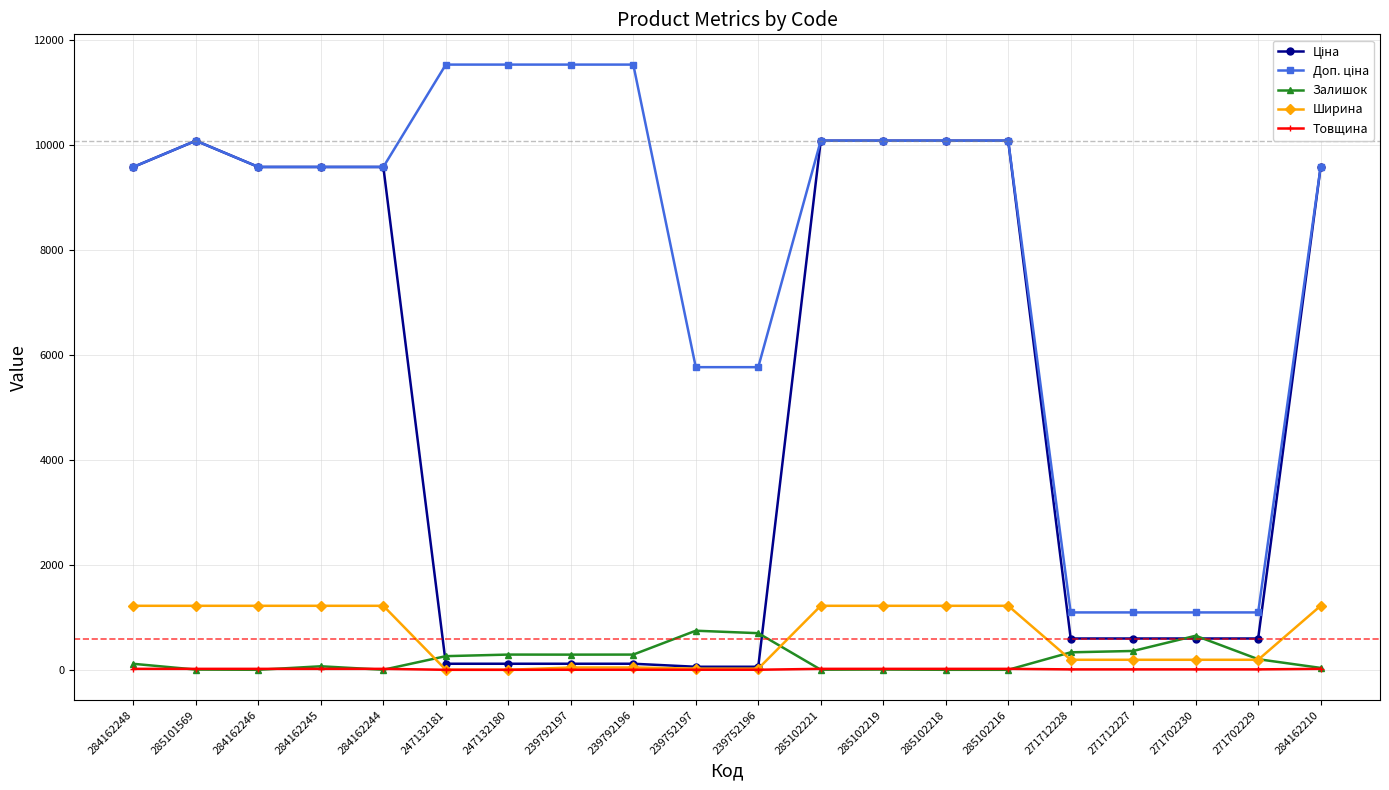

True or false: Товщина has a value of 8.0 at 271712227.

True